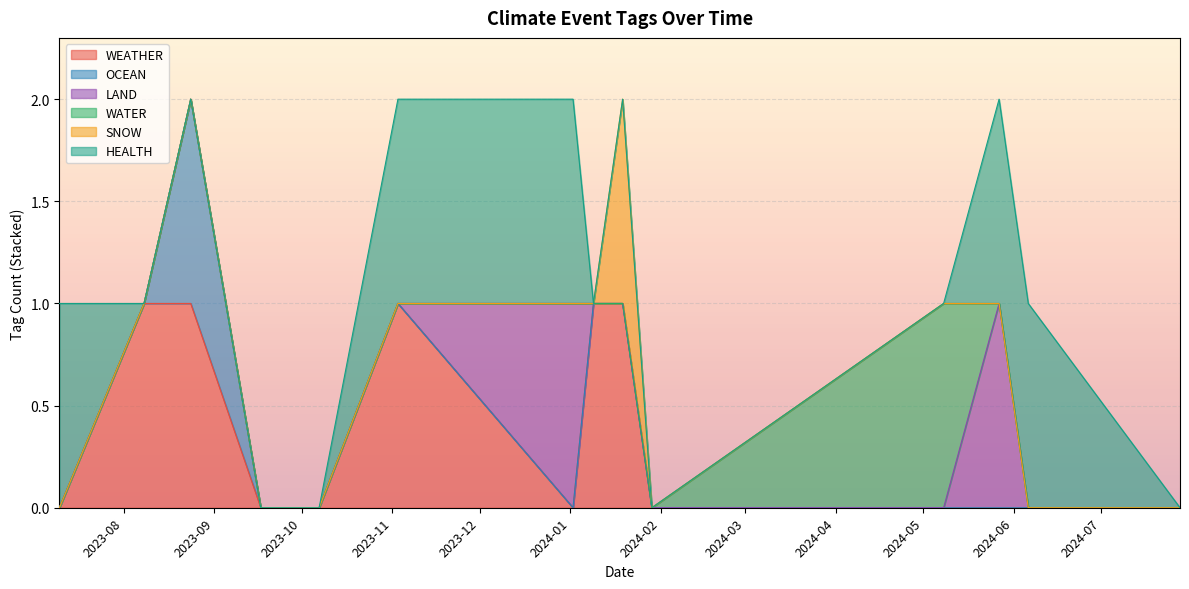

Which category has the lowest value in the LAND series?

2023-07-10